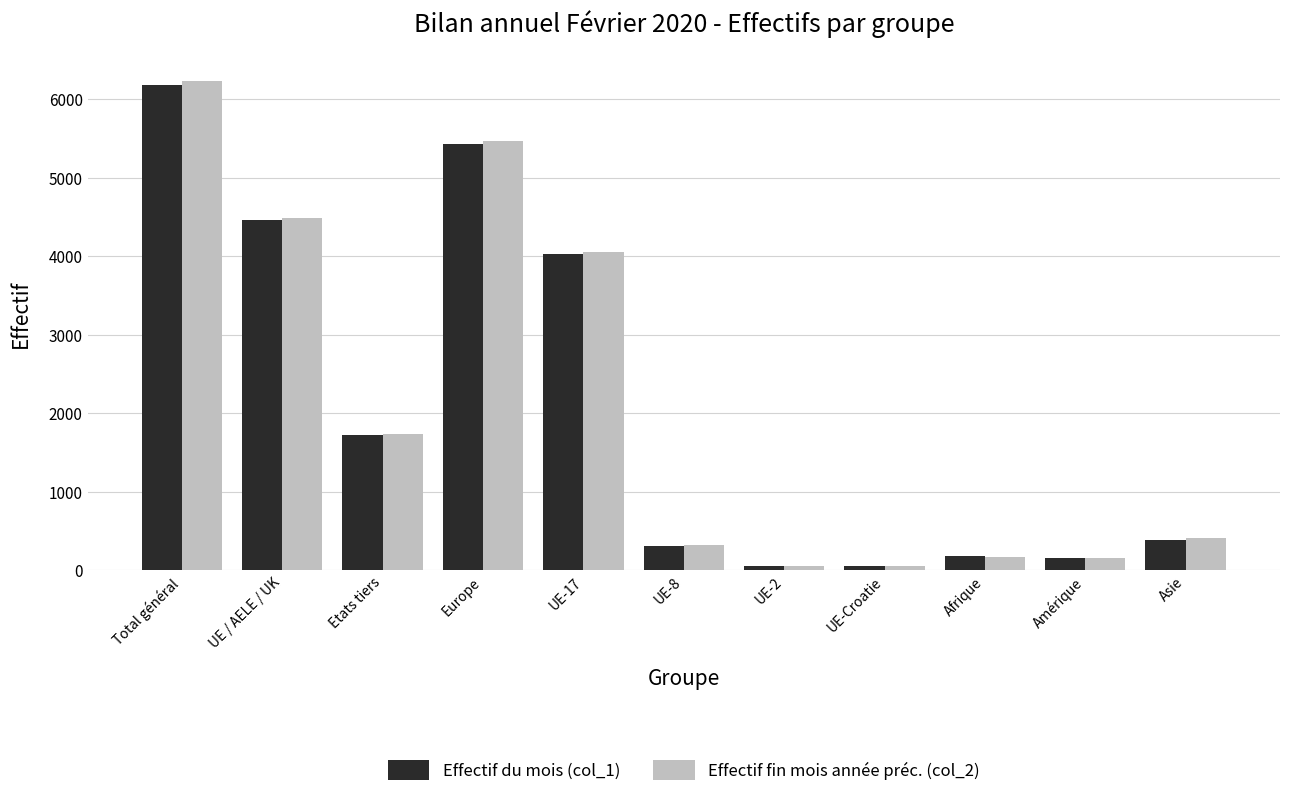

How many bars are there in total?

22